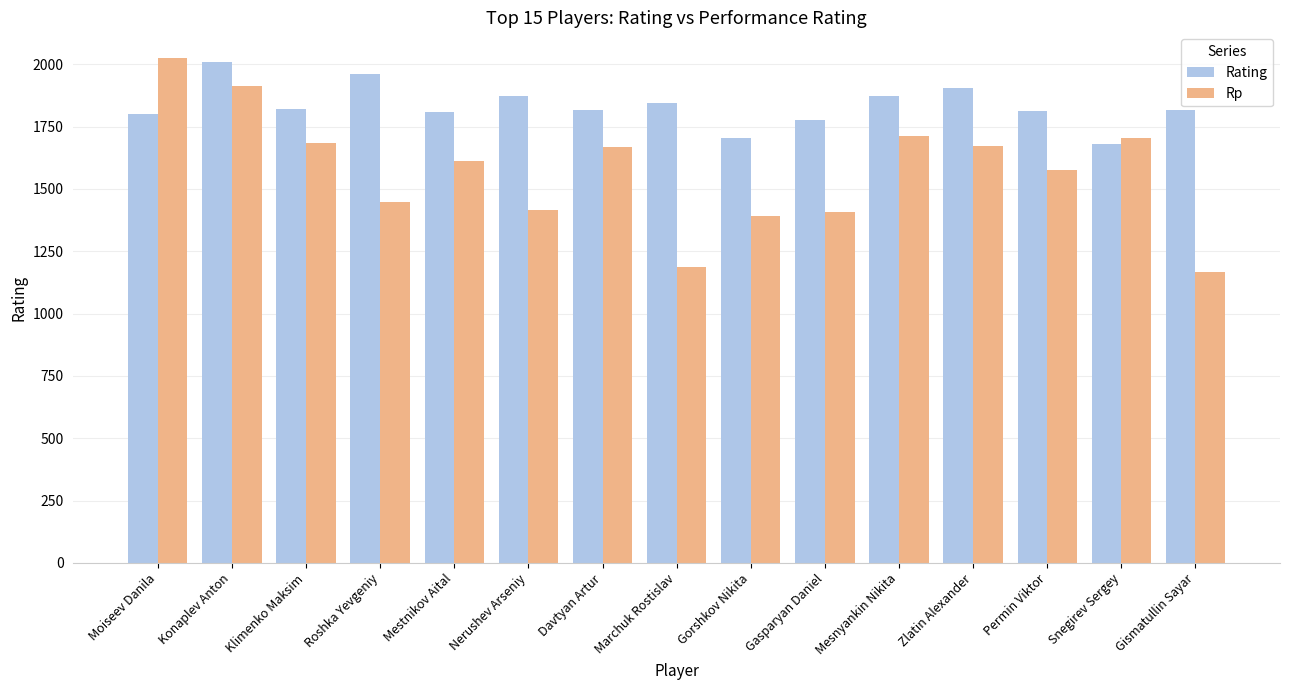

True or false: Rp has a value of 2670 at Snegirev Sergey.

False